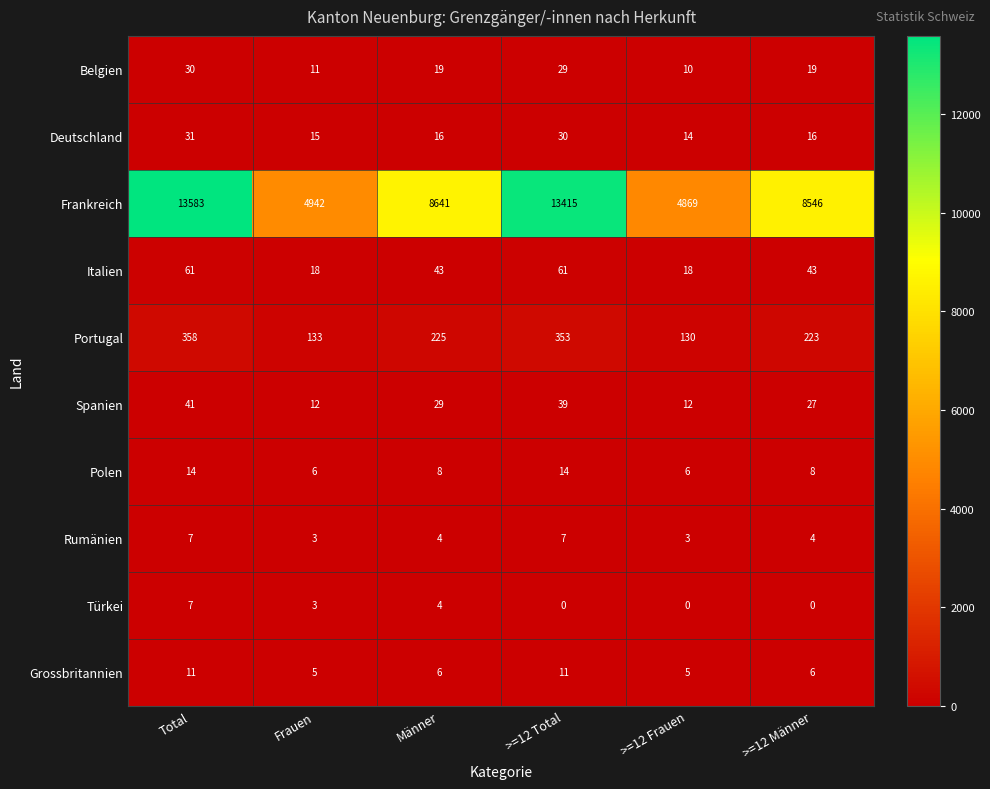

At which category does the chart reach its peak across all series?

Total